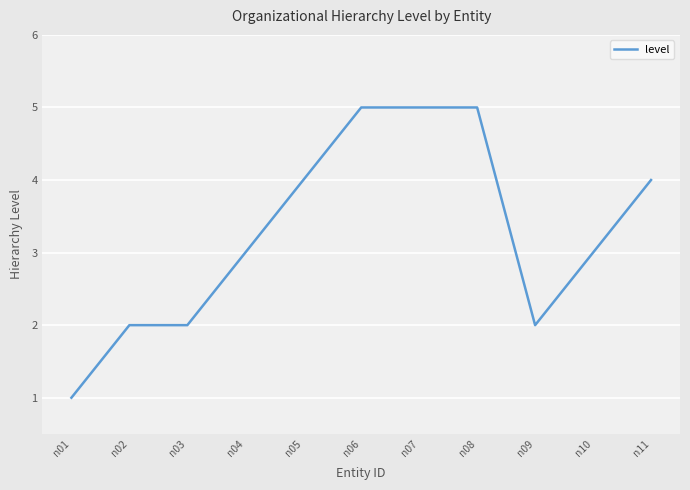

Does the chart have visible grid lines?

Yes